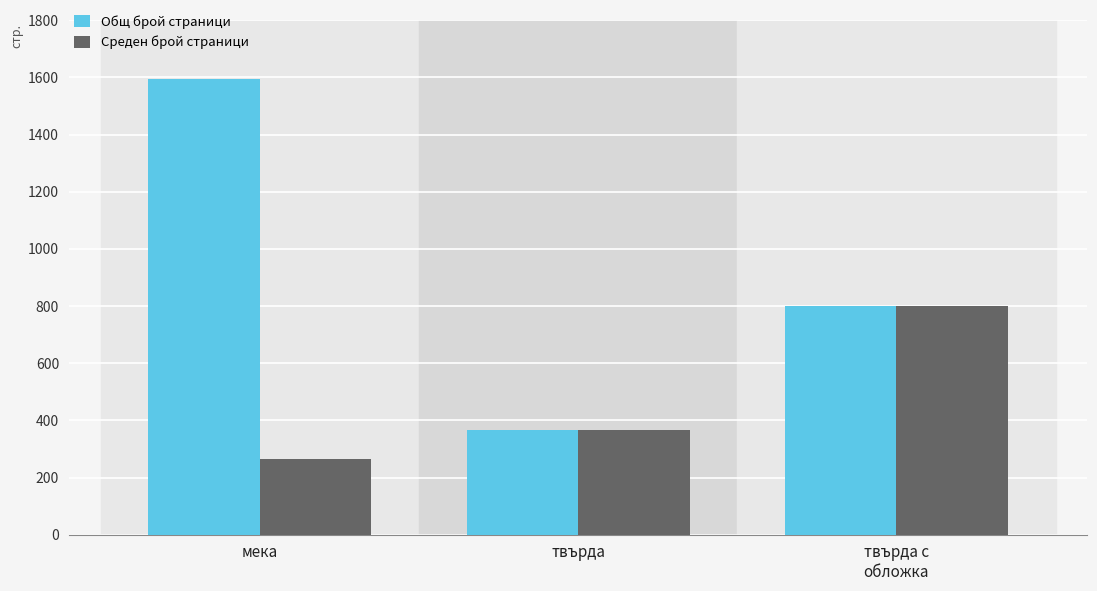

The Общ брой страници series shows 136 at твърда. True or false?

False